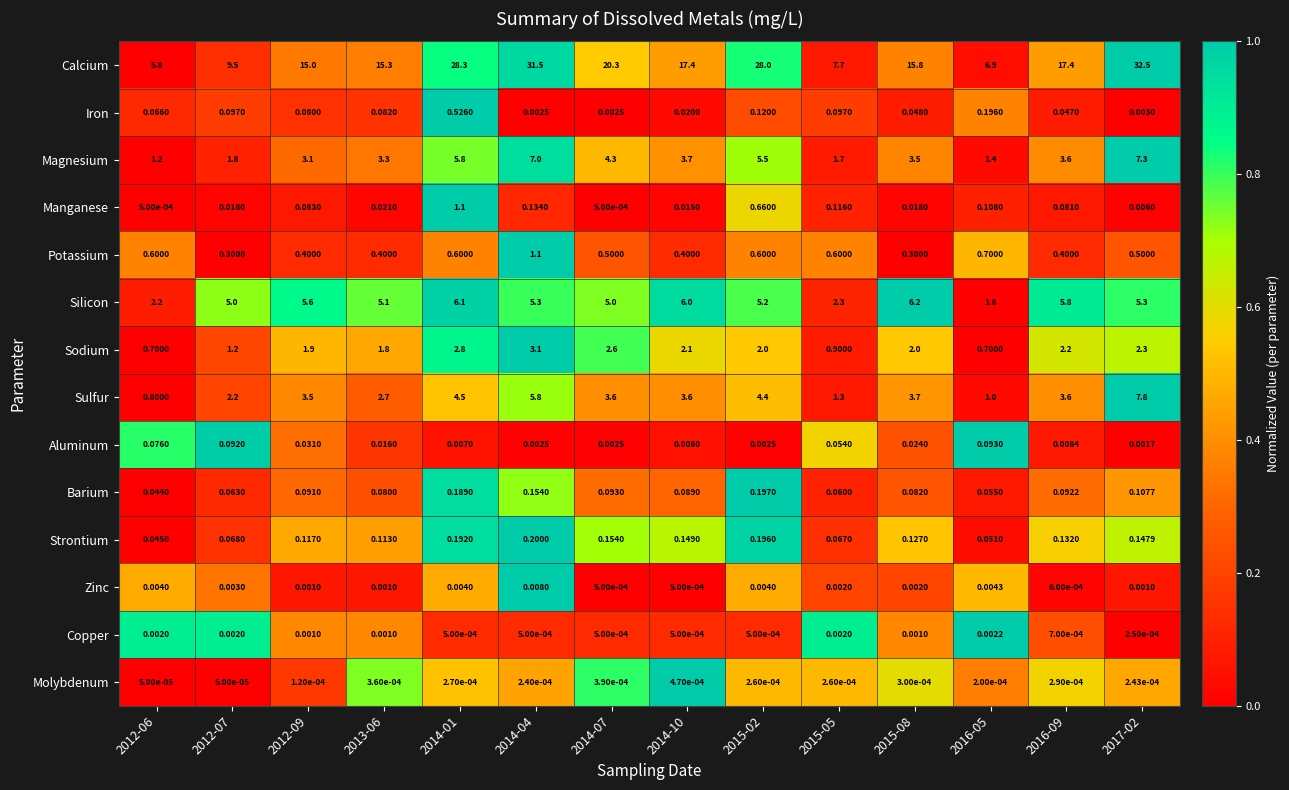

How many categories are shown in the chart?

14